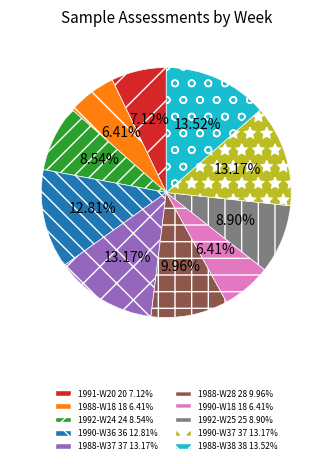

Which has a higher value, 1988-W38 or 1992-W25?

1988-W38